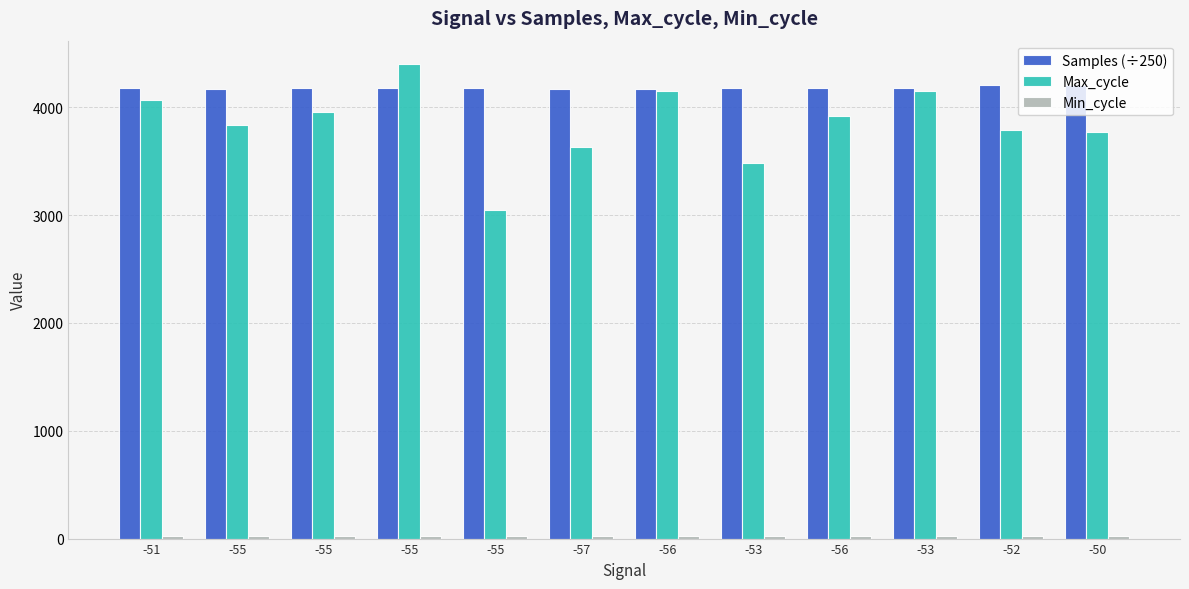

What is the label of the 11th bar from the left?

-52